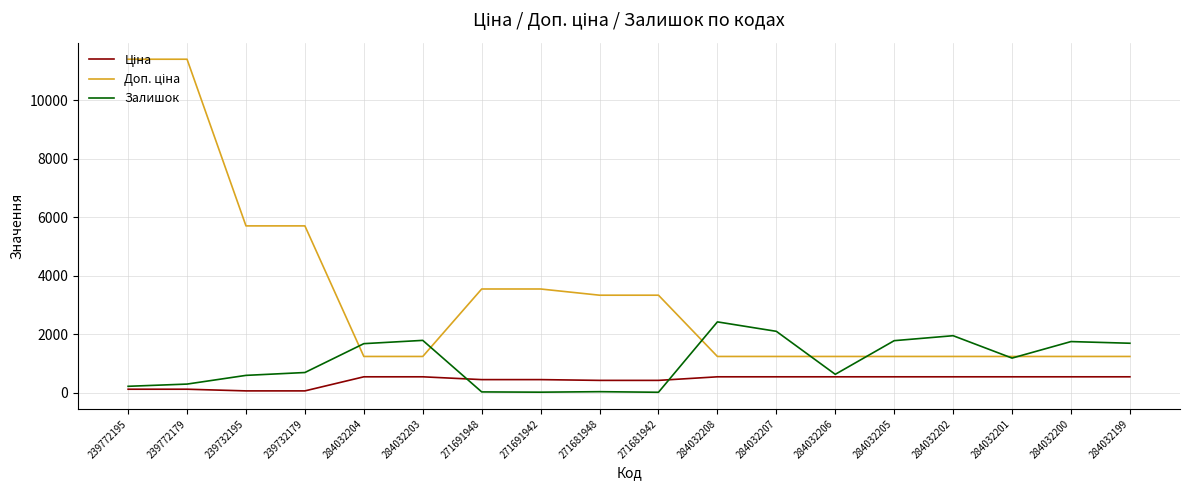

The value of Залишок at 284032200 is 1745.0. True or false?

True